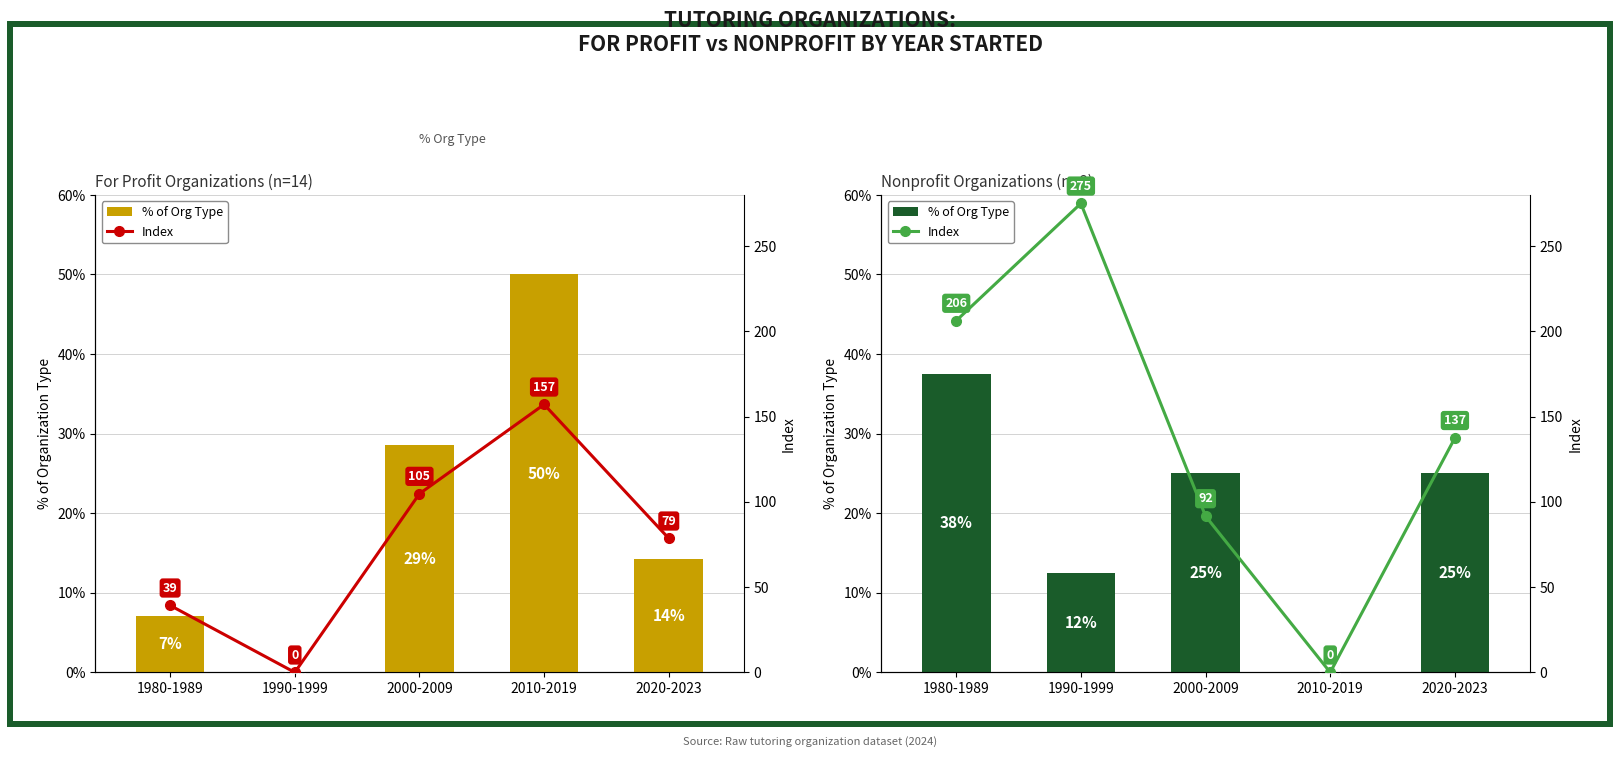

How many bars are there in total?

10